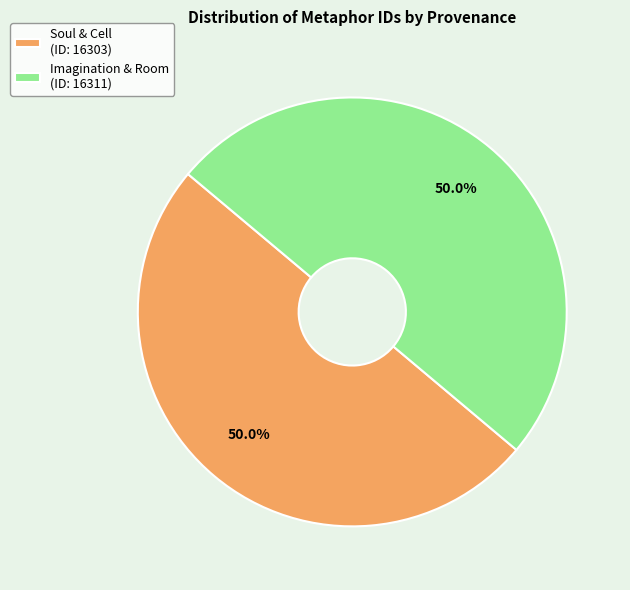

Combined, do Imagination & Room (ID: 16311) and Soul & Cell (ID: 16303) account for over 50%?

Yes